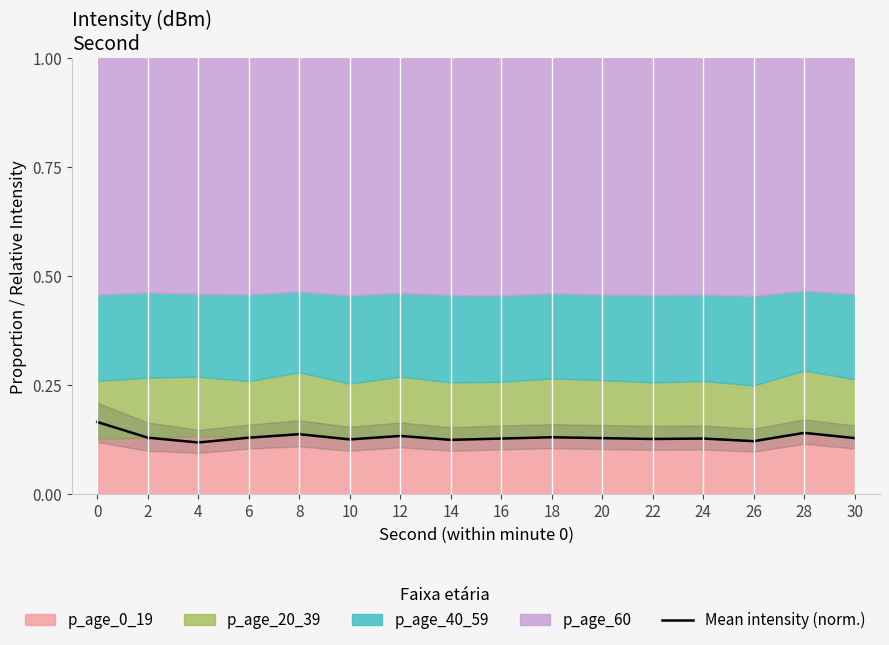

What is the smallest value displayed?

0.1